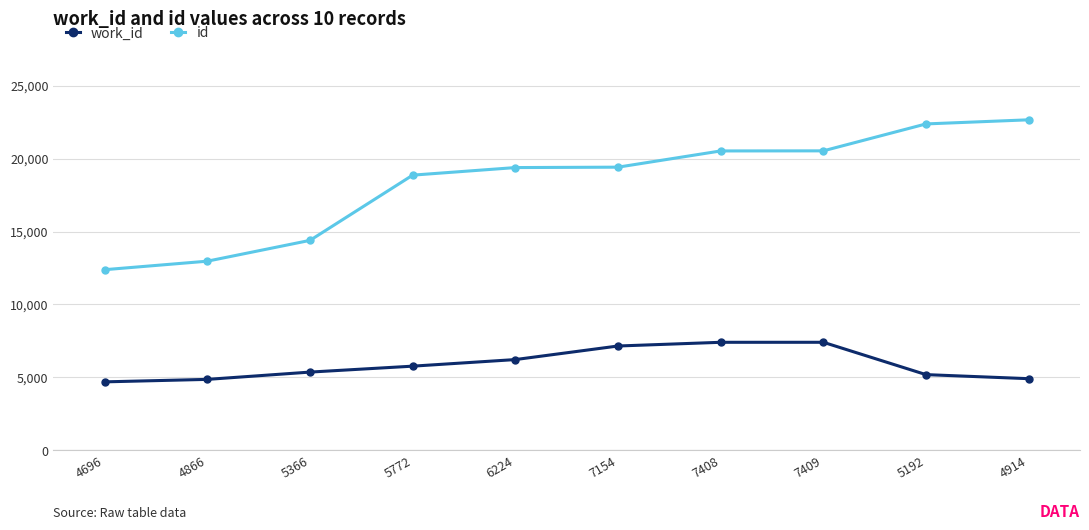

What is the sum of all work_id values?

59001